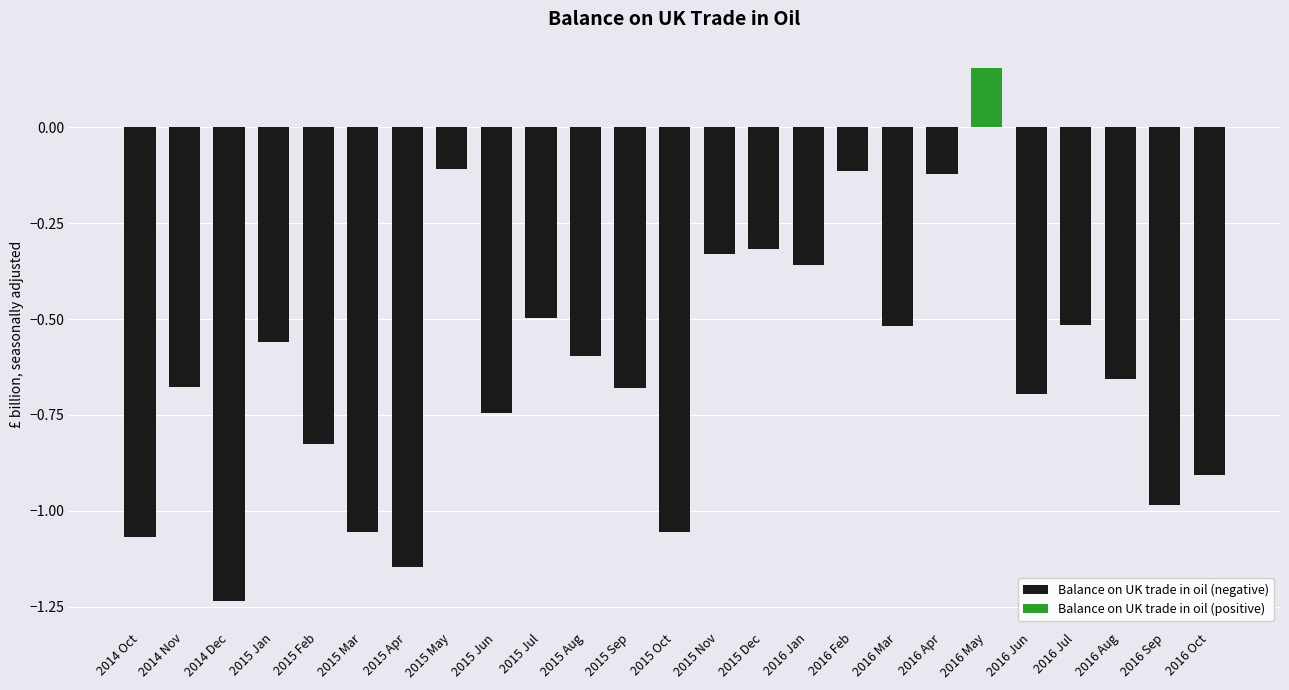

How many groups of bars are there?

25